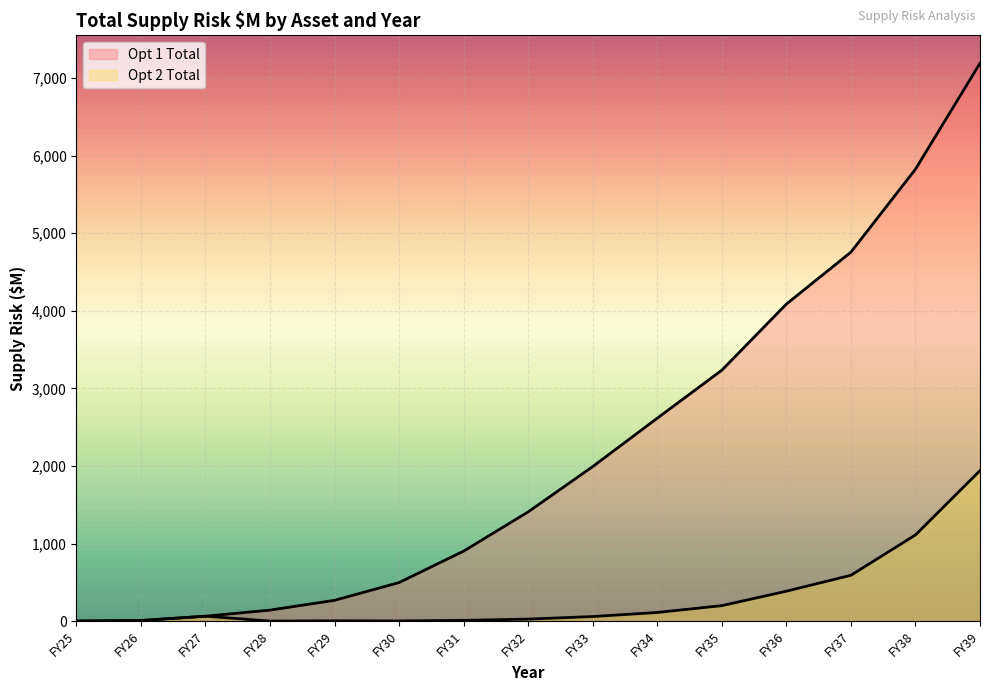

True or false: Opt 1 Total and Opt 2 Total intersect in this chart.

False